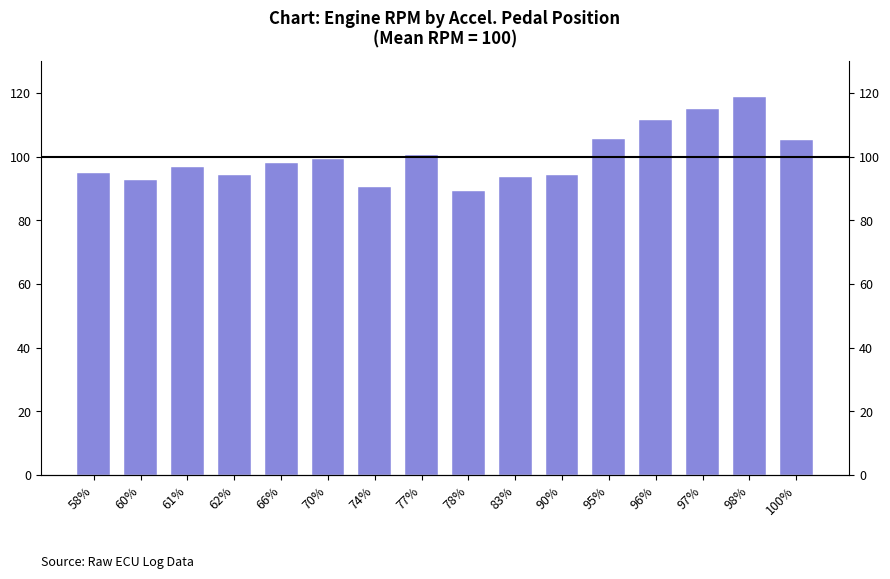

Reading left to right, what are all the values shown in this chart?

58%=95.0	60%=92.8	61%=96.7	62%=94.3	66%=97.9	70%=99.3	74%=90.5	77%=100.4	78%=89.3	83%=93.6	90%=94.3	95%=105.5	96%=111.6	97%=114.8	98%=118.8	100%=105.3